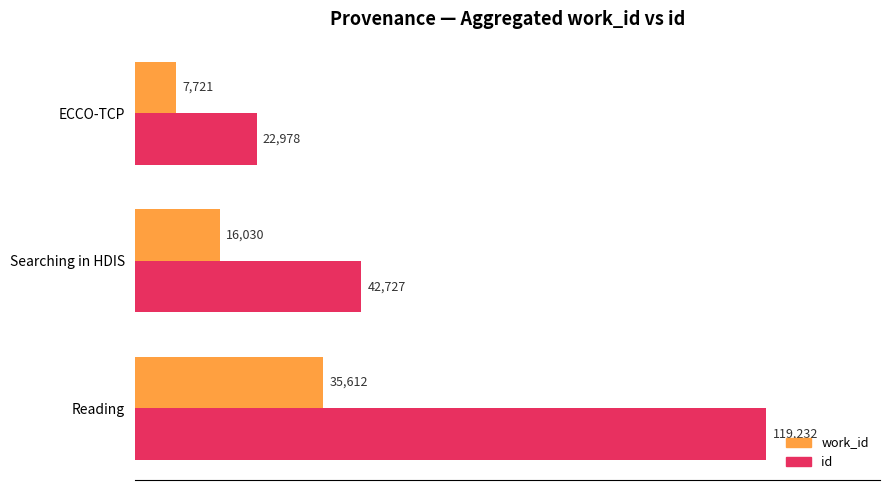

Which series has the widest spread of values?

id